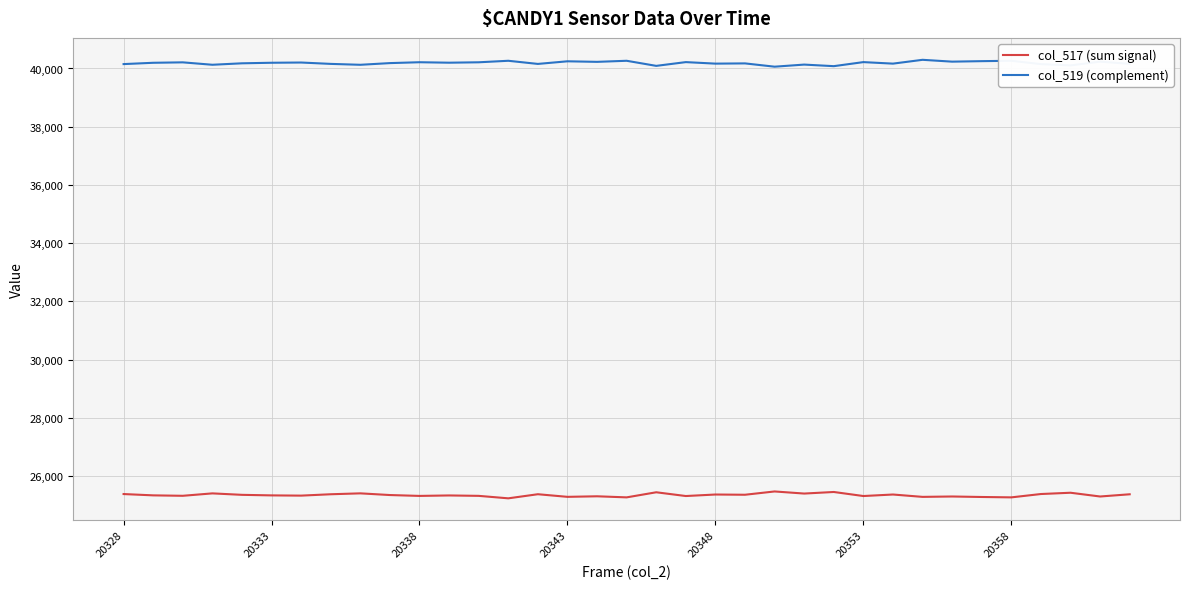

Rank the series by their maximum value, from lowest to highest.

col_517 (sum signal), col_519 (complement)